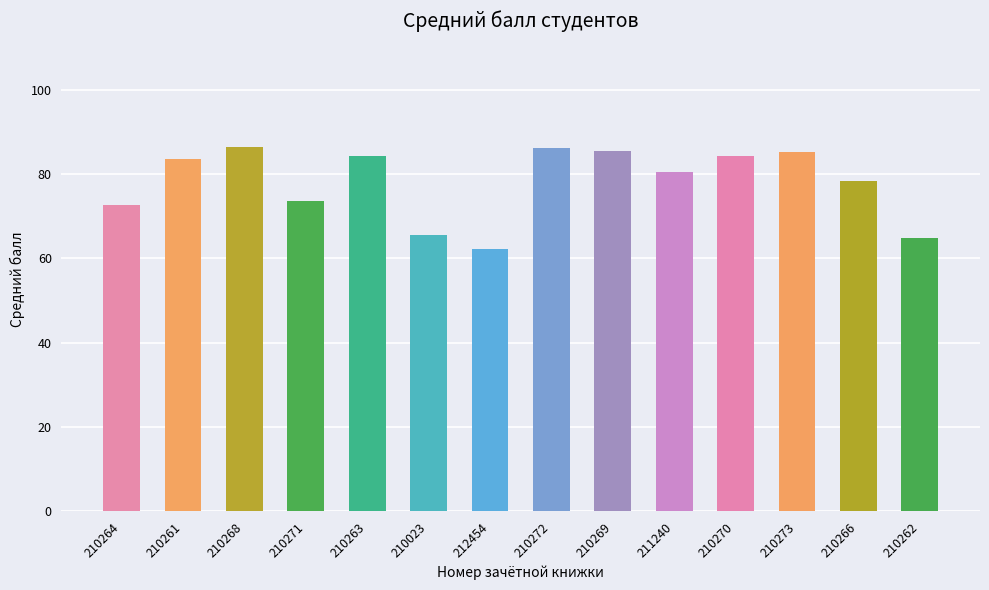

What is the value of the 1st bar from the left?

72.7